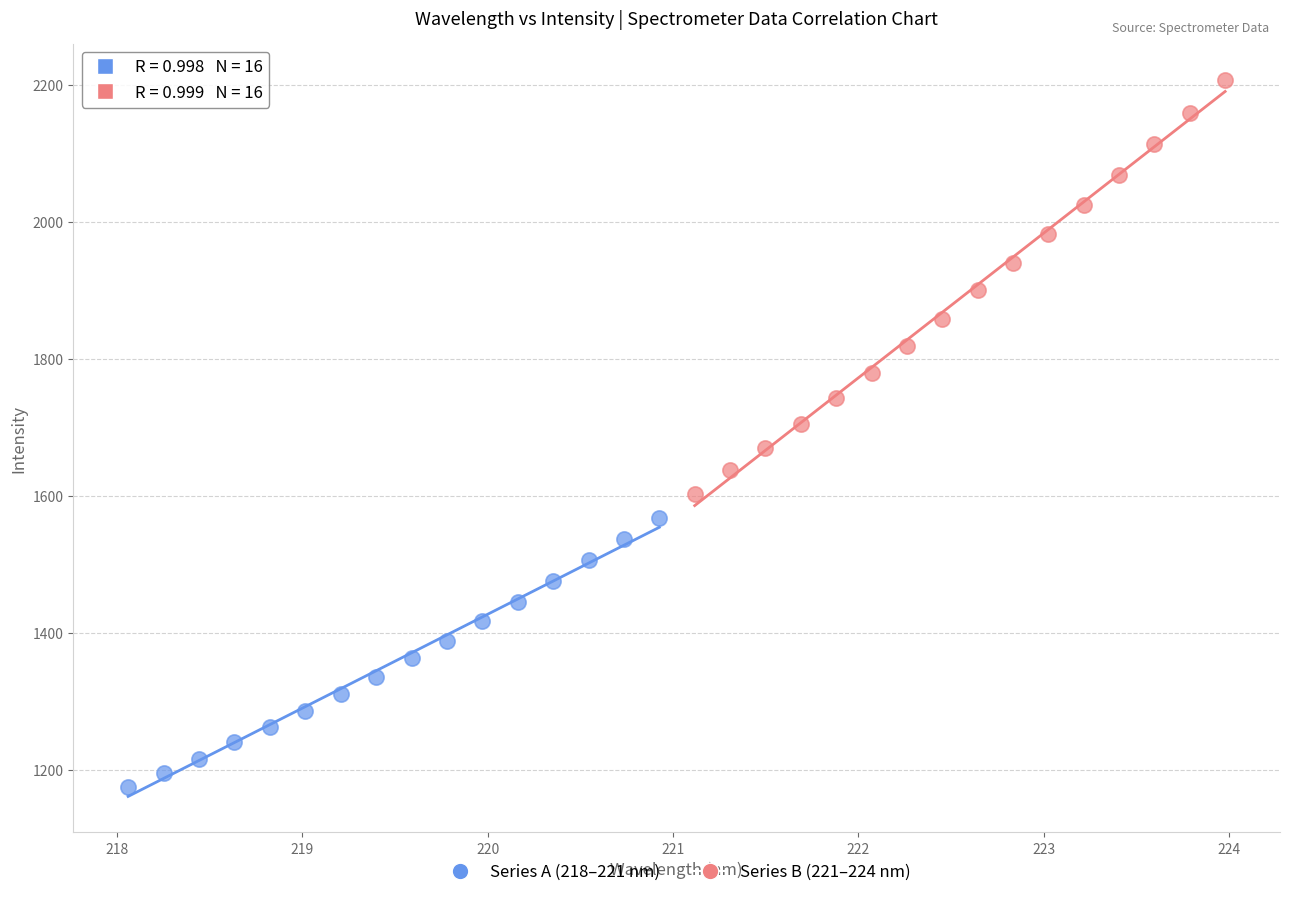

Which series reaches the minimum Y coordinate?

Series A (218–221 nm)